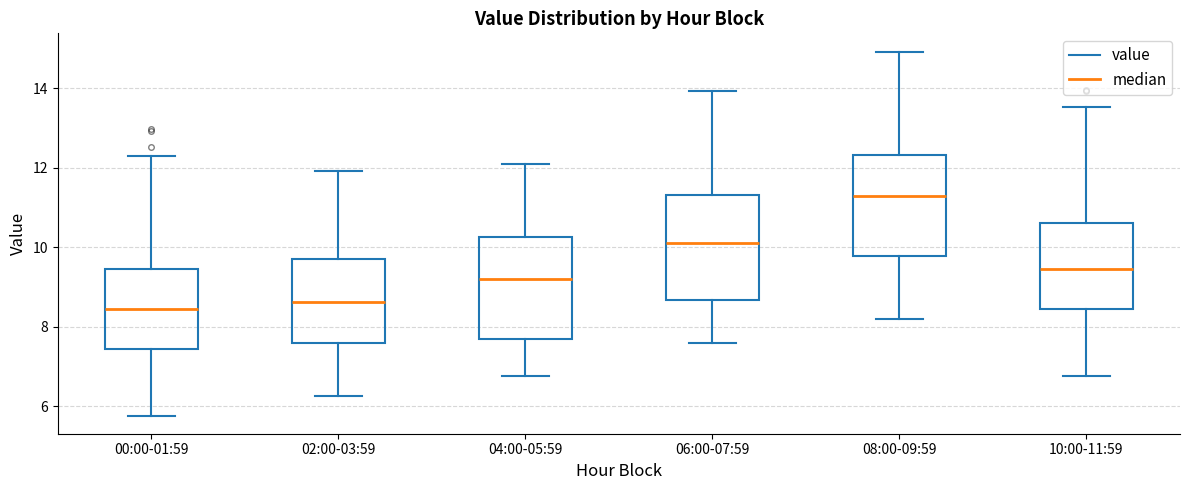

Where is the lower edge of the box for 02:00-03:59 on the y-axis? The values are not printed on the chart, so give them approximately, as read against the axis.

7.6